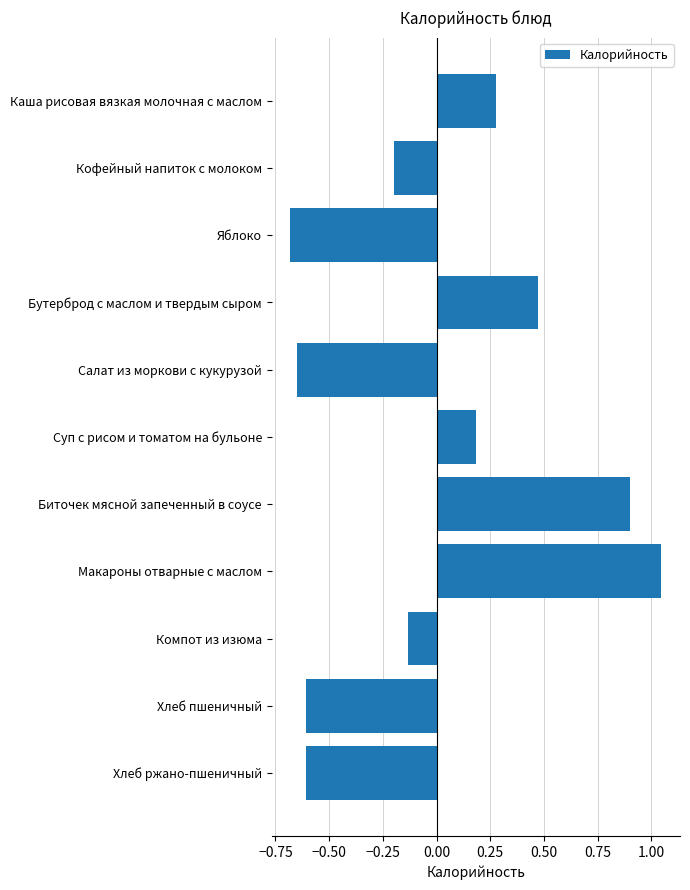

At which label is the value closest to 0?

Компот из изюма